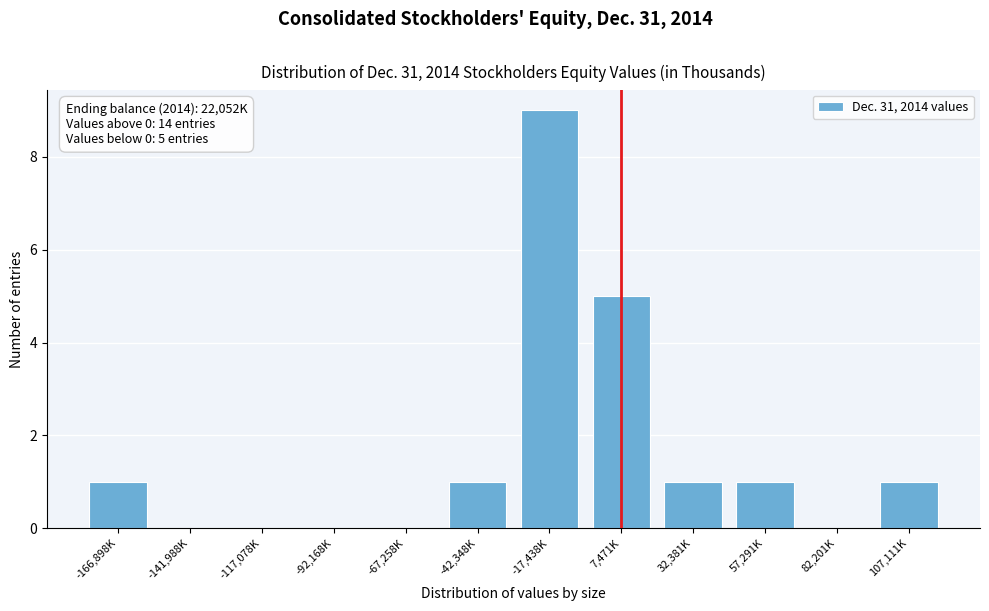

Reading left to right, transcribe all the data shown in this chart.

-166,898K=1	-141,988K=0	-117,078K=0	-92,168K=0	-67,258K=0	-42,348K=1	-17,438K=9	7,471K=5	32,381K=1	57,291K=1	82,201K=0	107,111K=1